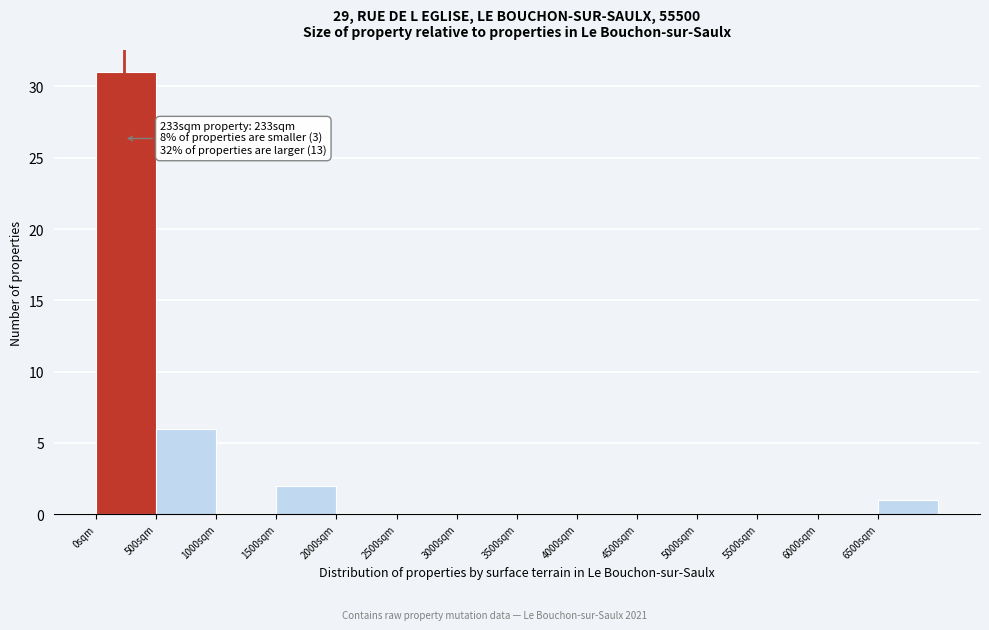

Over which range of the x-axis is the bar tallest?

0 to 500